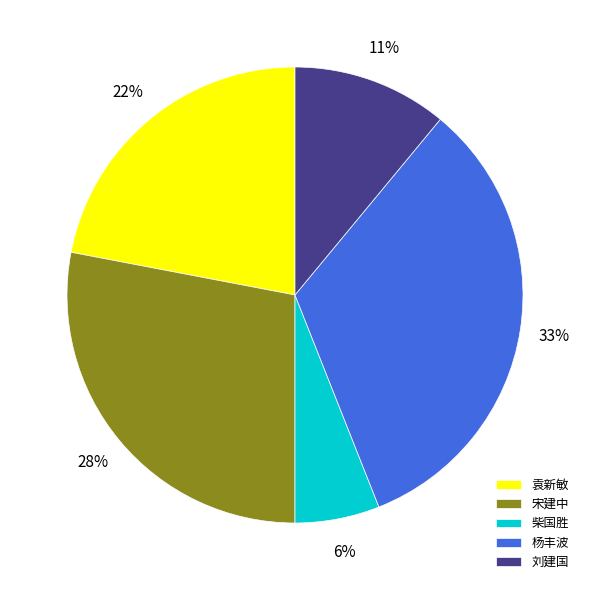

To the nearest percent, what is the combined percentage of 刘建国 and 袁新敏?

33%